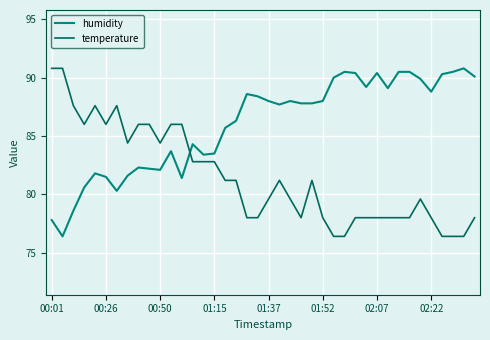

What is the maximum value for temperature?

90.8